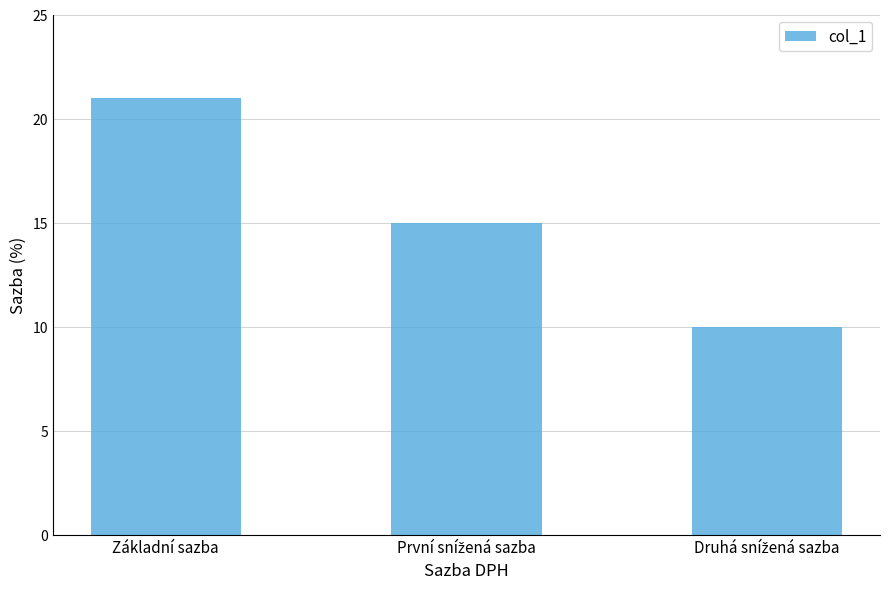

What is the greatest value displayed?

21